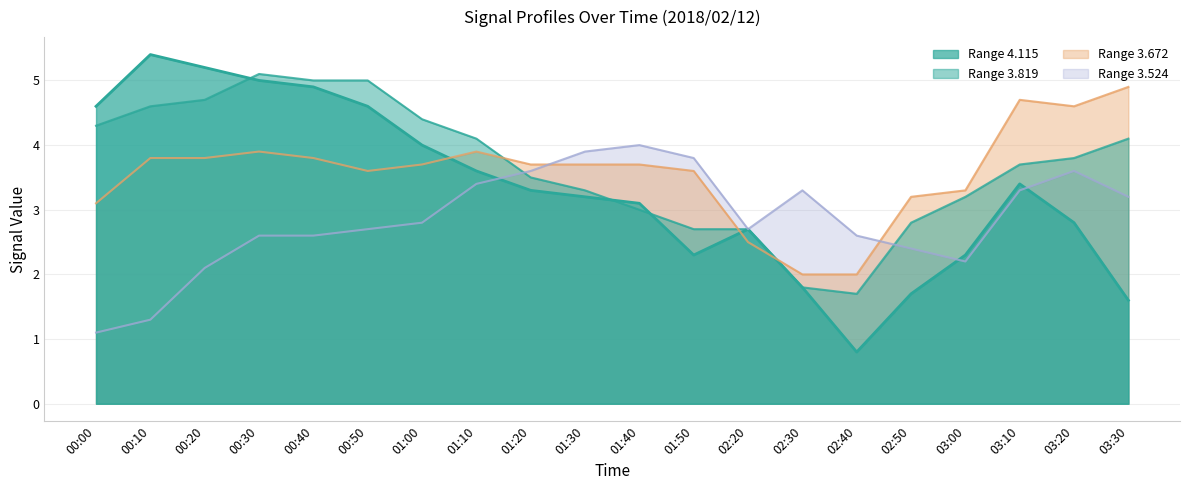

How many interior local peaks does the 3.524 series have?

3